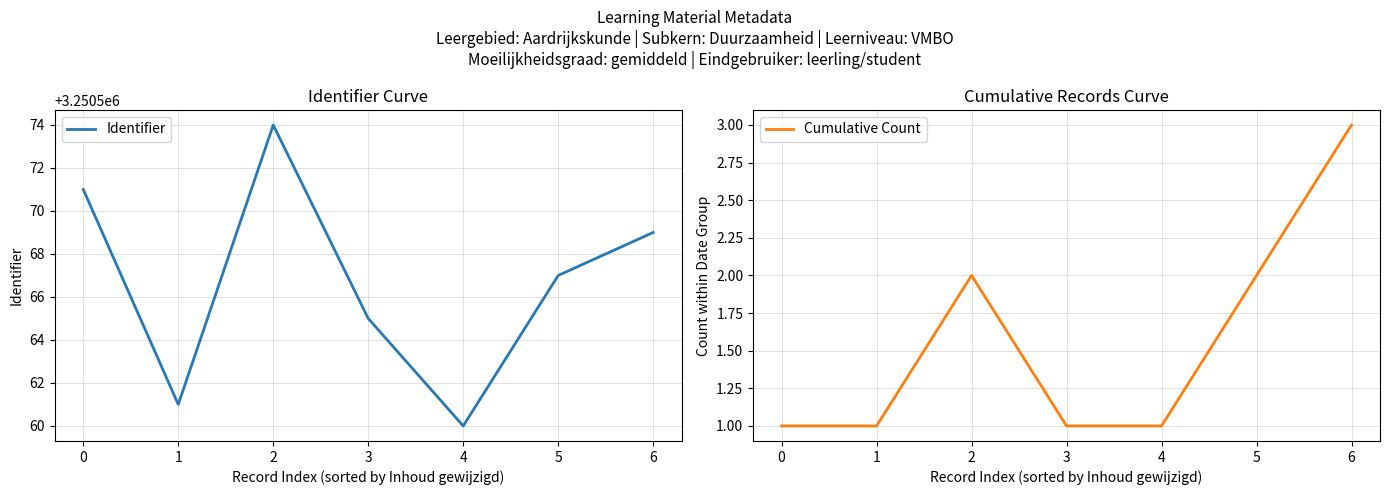

True or false: Cumulative Count and Identifier intersect in this chart.

False